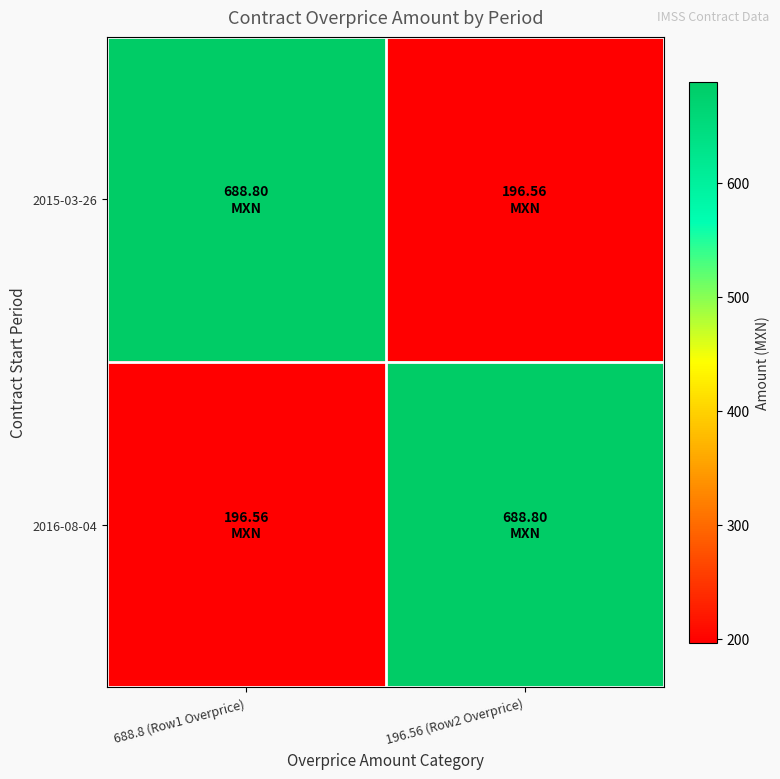

Rank the series at 196.56 (Row2 Overprice) from lowest to highest value.

2015-03-26, 2016-08-04